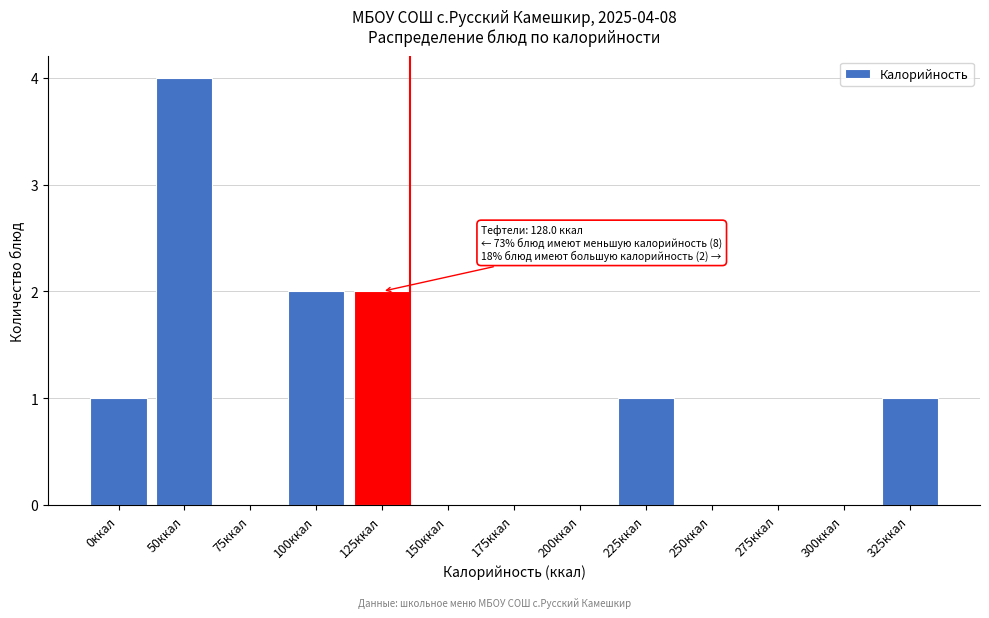

Reading left to right, list all the values displayed in this chart.

0ккал=1	50ккал=4	75ккал=0	100ккал=2	125ккал=2	150ккал=0	175ккал=0	200ккал=0	225ккал=1	250ккал=0	275ккал=0	300ккал=0	325ккал=1